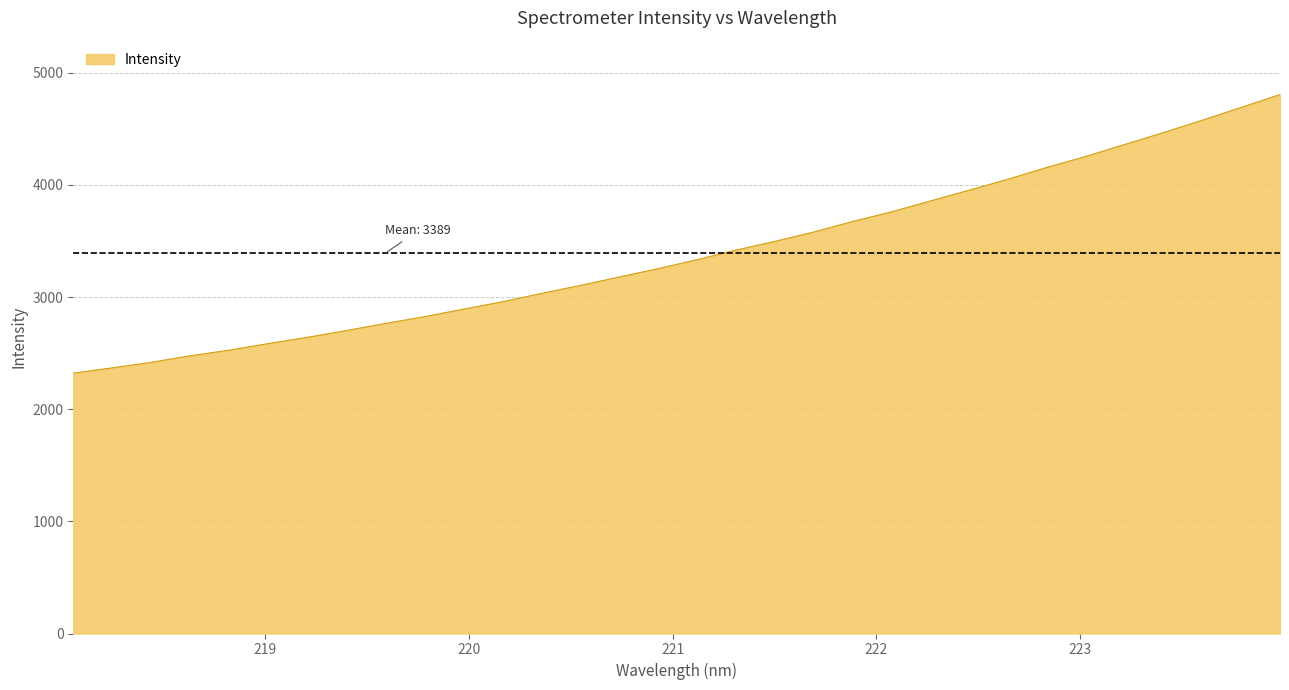

What is the greatest value displayed?

4804.8